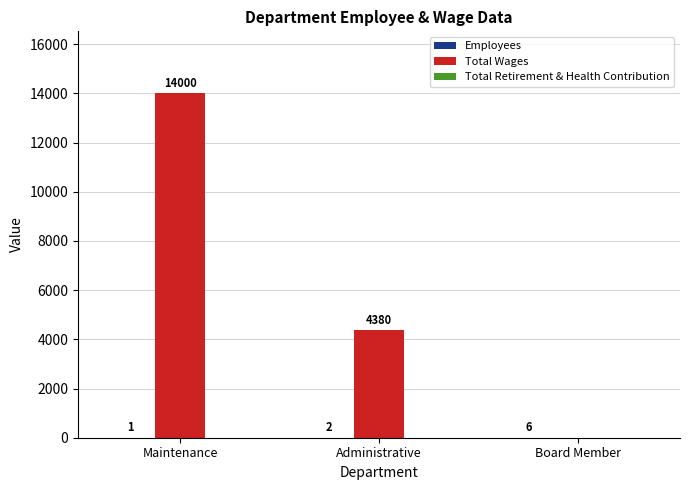

What is the total value across all series at Administrative?

4382